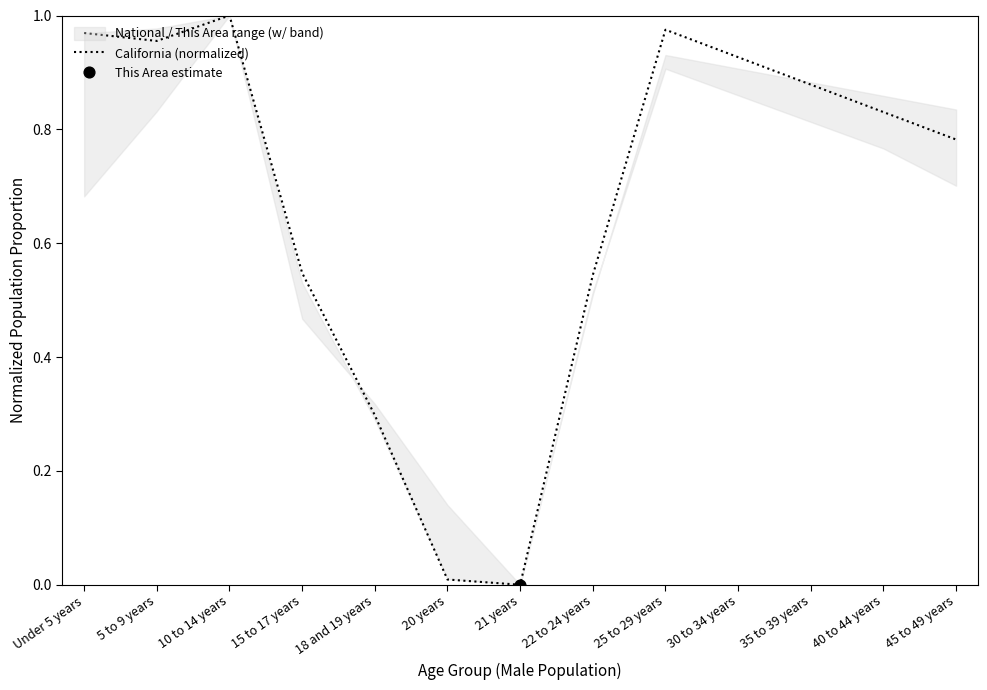

What is the change in value from 18 and 19 years to 25 to 29 years?

+0.7